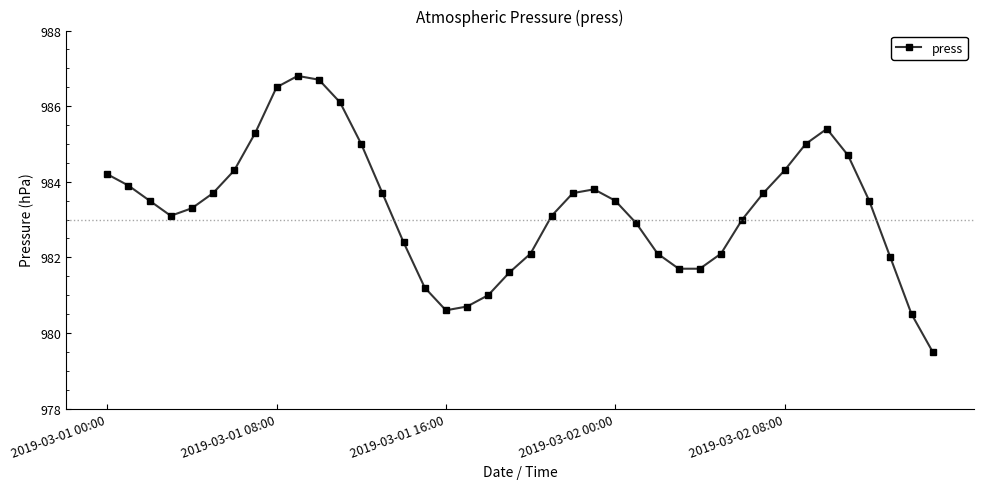

What is the sum of all values?

39331.9